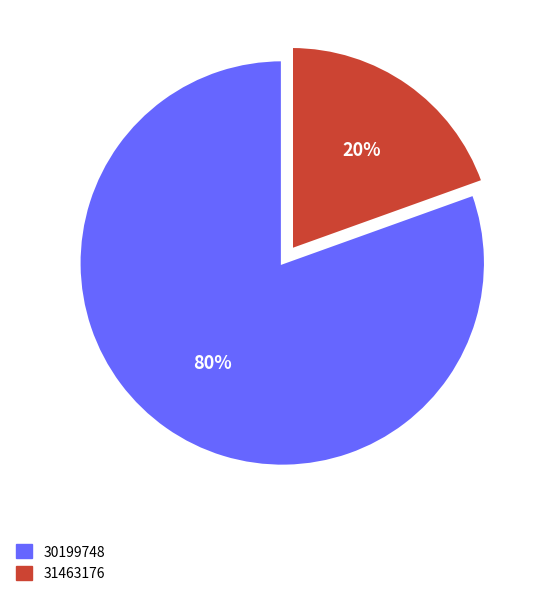

How many segments does this pie chart have?

2